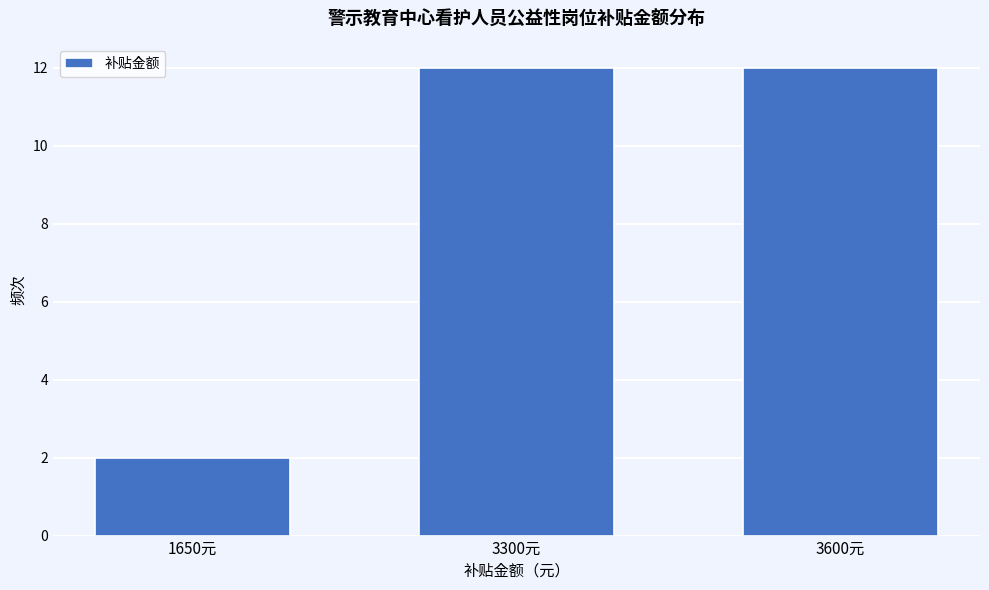

Reading left to right, what are all the values shown in this chart?

1650元=2	3300元=12	3600元=12